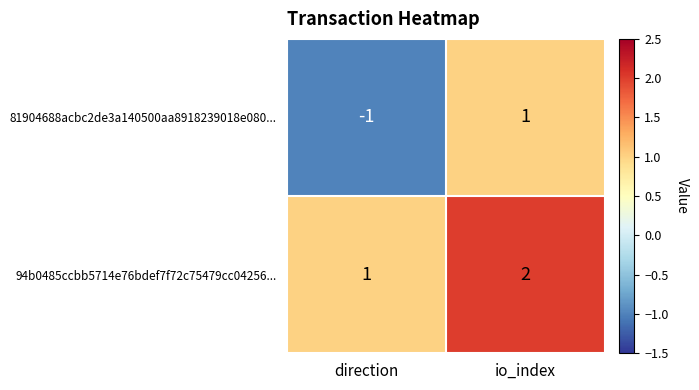

Which category has the lowest value across all series?

direction